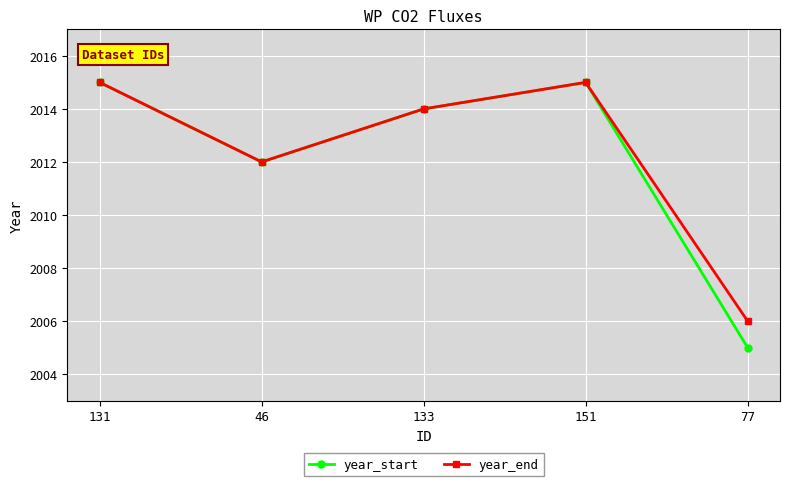

What is the difference between the maximum and minimum values in the year_end series?

9